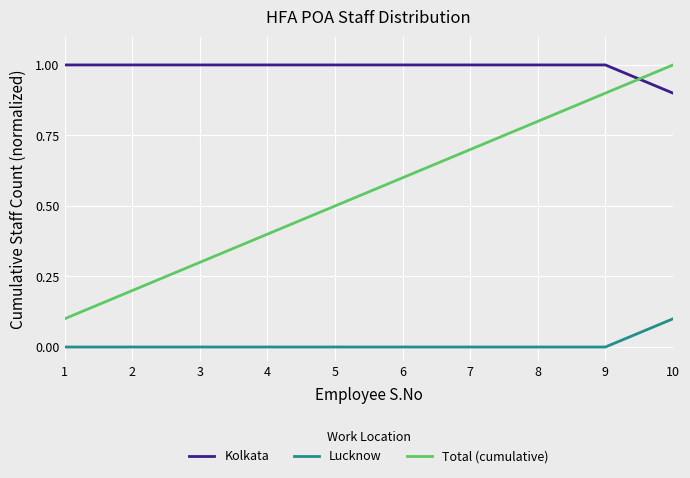

Is it true that Lucknow equals 0.0 at 4?

True